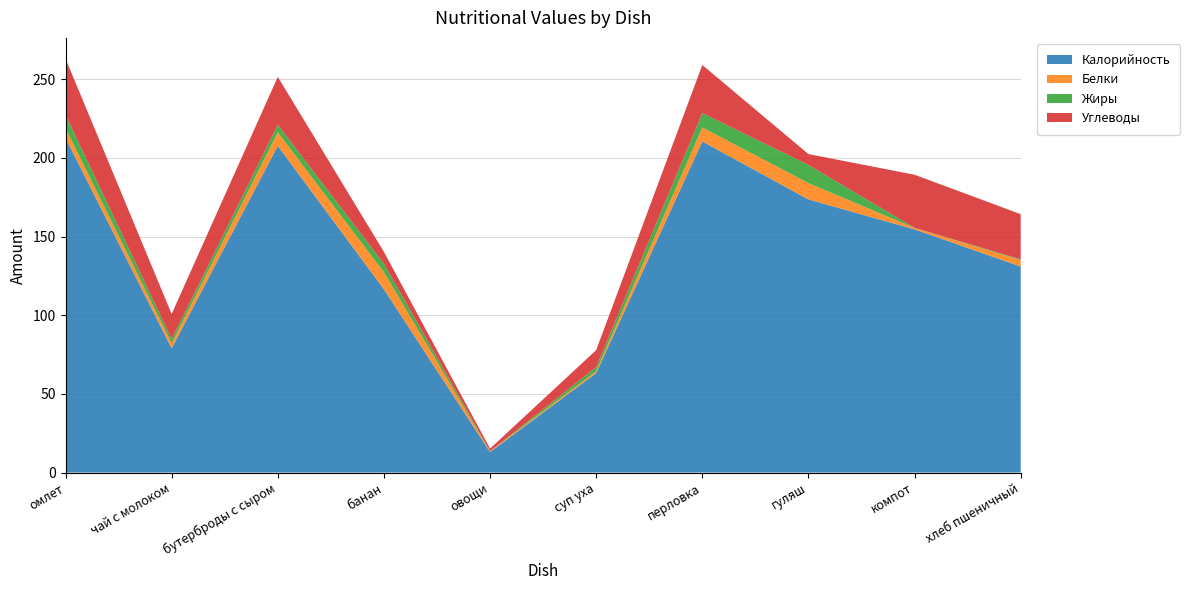

Reading left to right, list all the values displayed in this chart.

Калорийность: 212.7	79.0	207.7	116.5	13.0	63.3	210.5	173.6	154.6	131.0
Белки: 6.2	3.2	8.6	10.8	0.5	1.2	8.9	10.4	0.9	4.1
Жиры: 8.5	2.7	4.8	5.4	0.1	2.6	9.1	11.6	0.1	0.5
Углеводы: 35.8	15.9	30.5	7.6	1.7	10.8	30.6	6.9	33.8	28.7